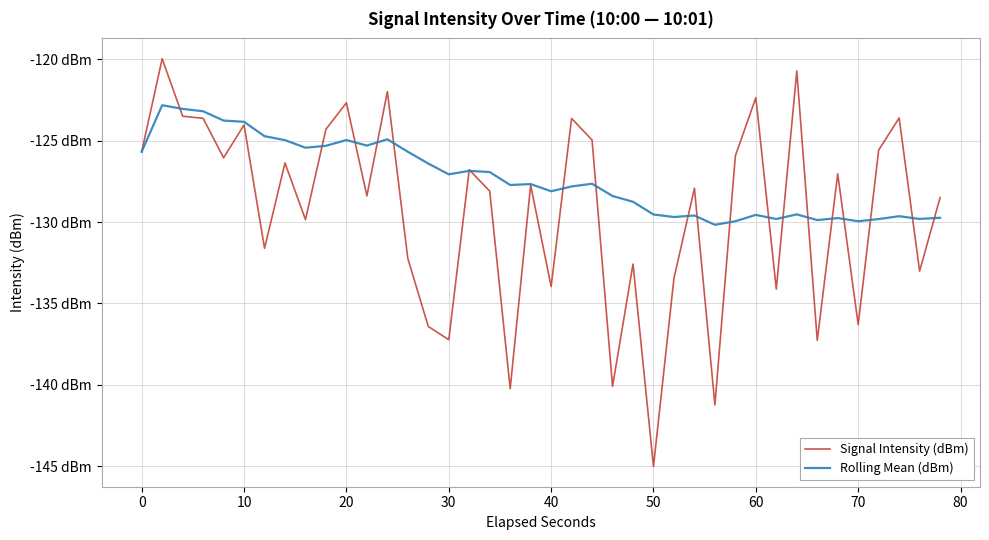

What are all the series names shown in the legend?

Signal Intensity (dBm), Rolling Mean (dBm)